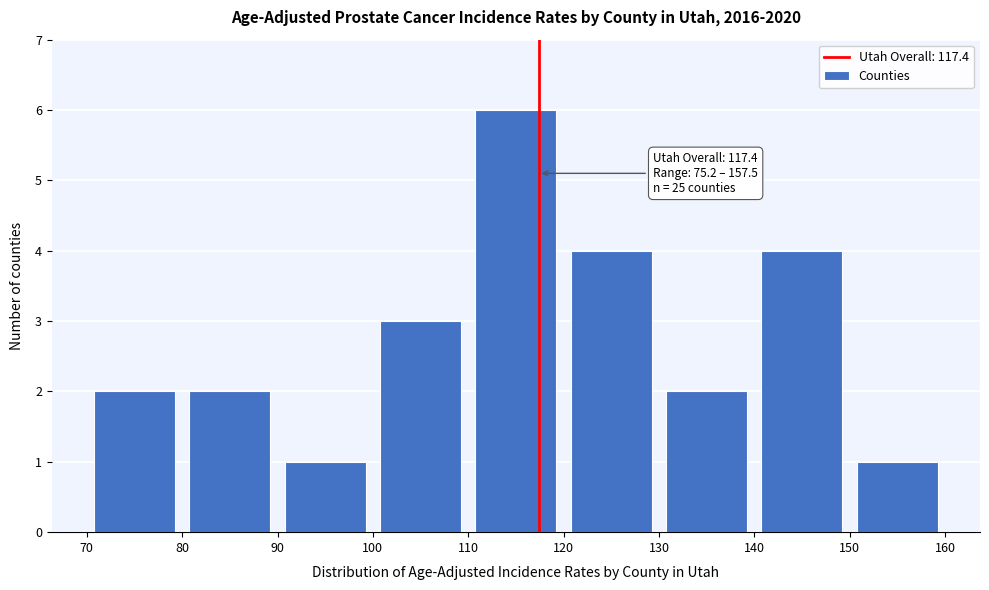

Over which range of the x-axis is the bar tallest?

110 to 120